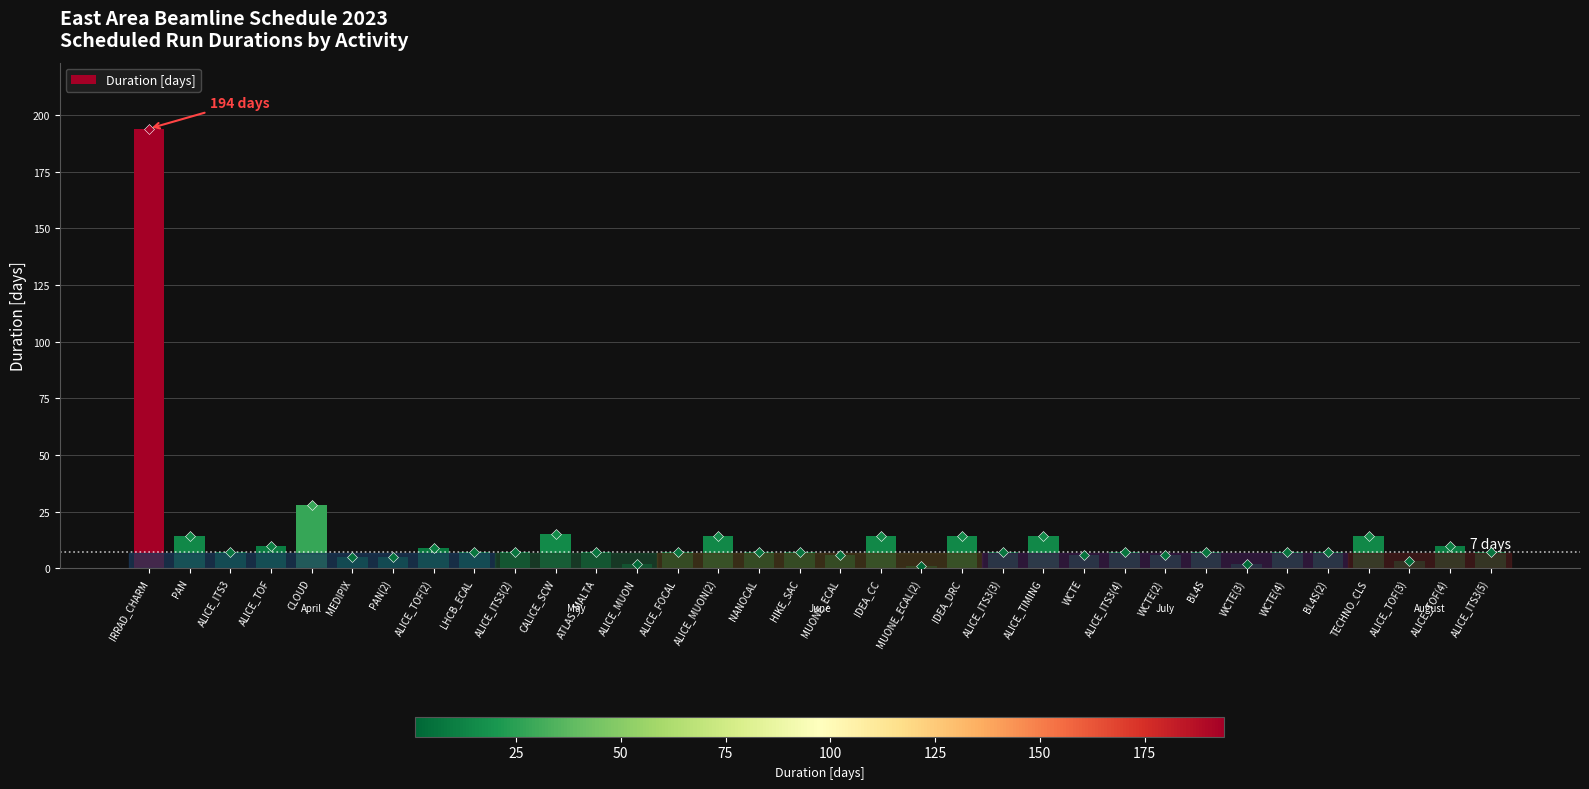

The chart shows a value of 23 at CALICE_SCW. True or false?

False